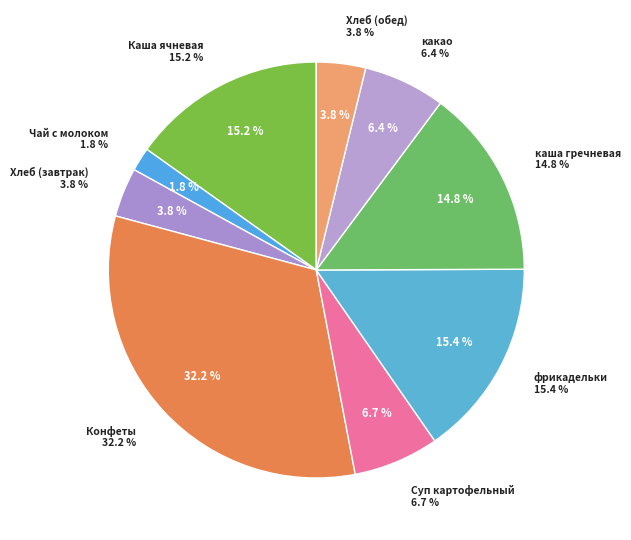

Between какао and фрикадельки, which is larger?

фрикадельки